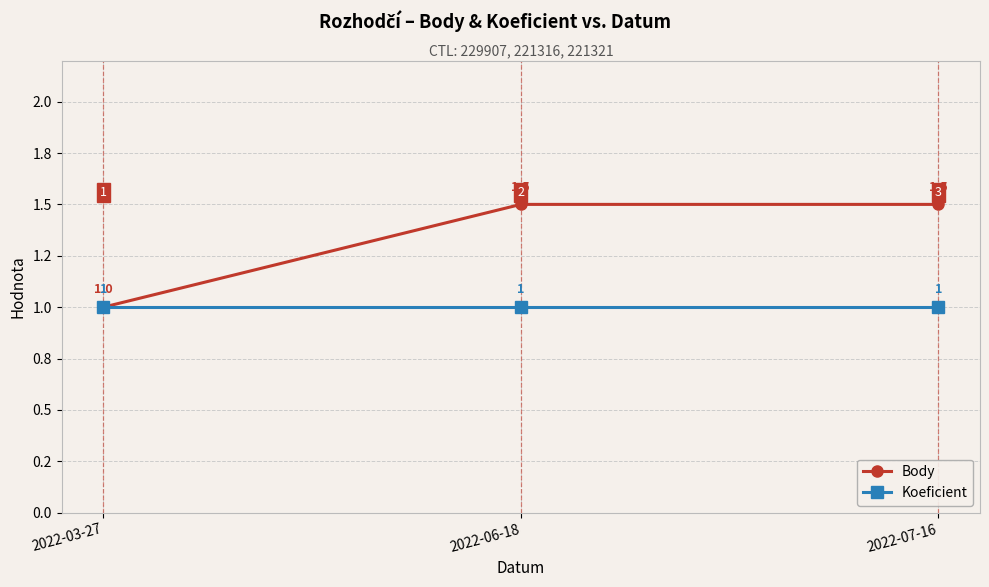

Reading right to left, list all the values displayed in this chart.

Body: 2022-07-16=1.5	2022-06-18=1.5	2022-03-27=1.0
Koeficient: 2022-07-16=1.0	2022-06-18=1.0	2022-03-27=1.0